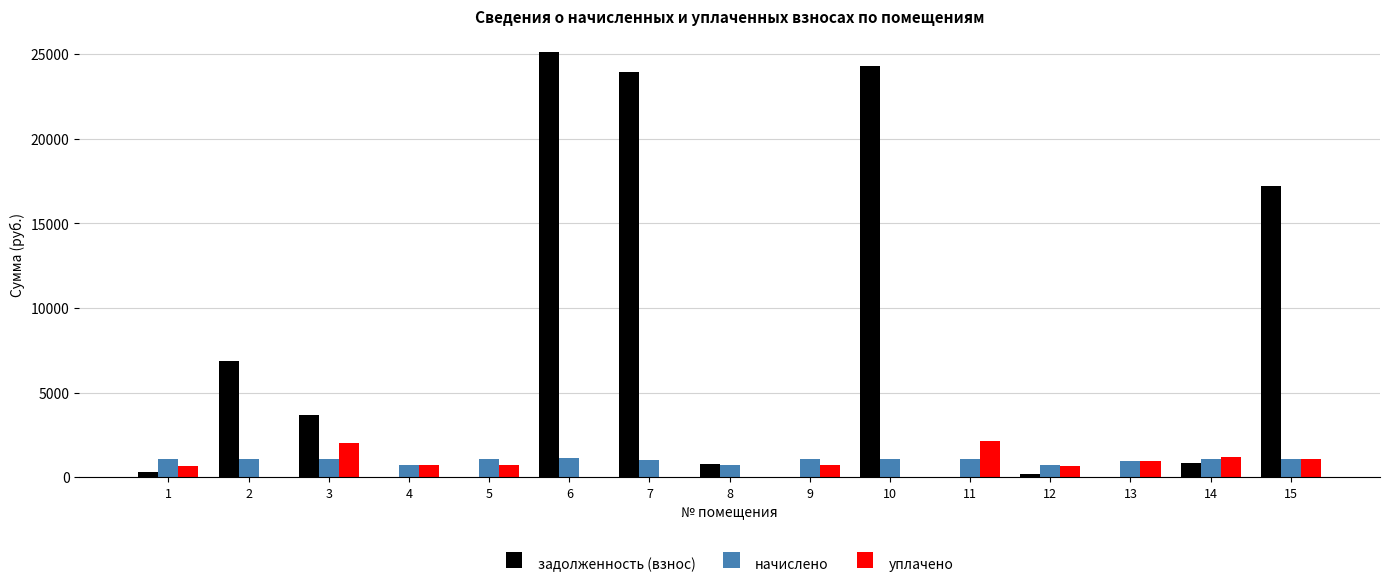

What is the maximum value for начислено?

1120.8